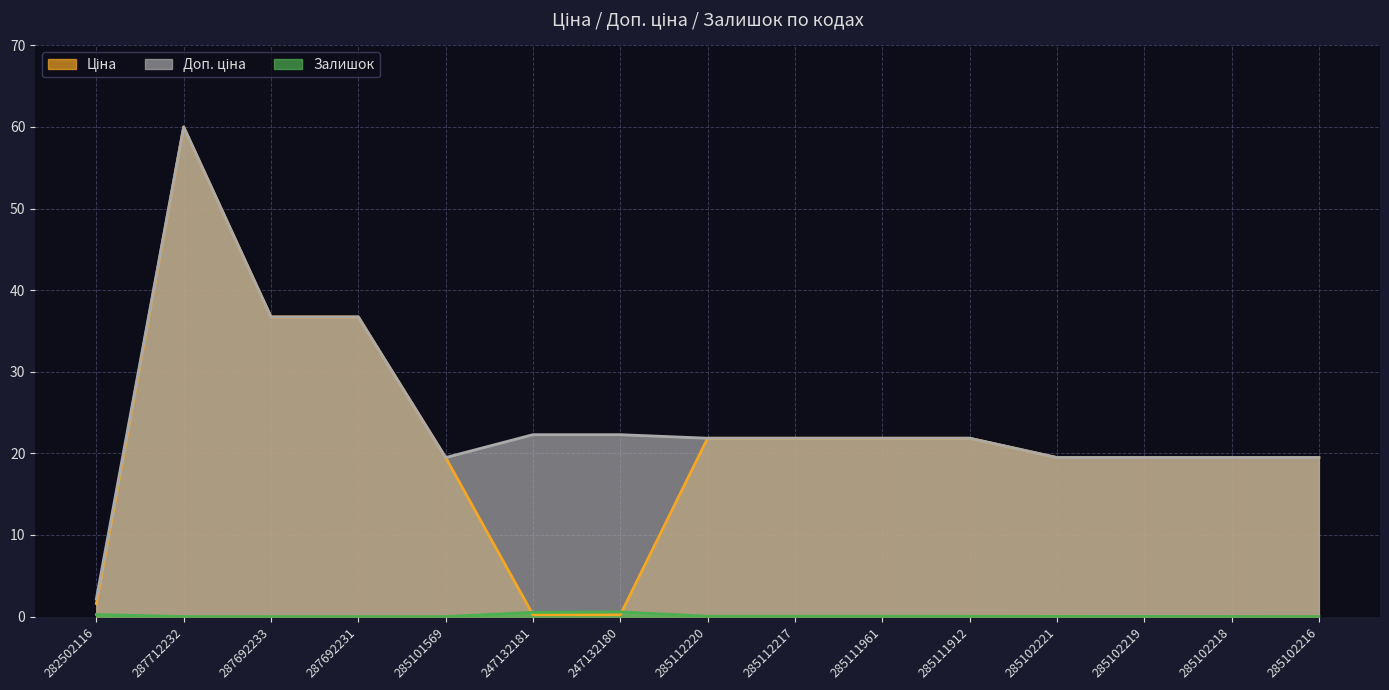

Rank the series at 285102221 from highest to lowest value.

Ціна, Доп. ціна, Залишок